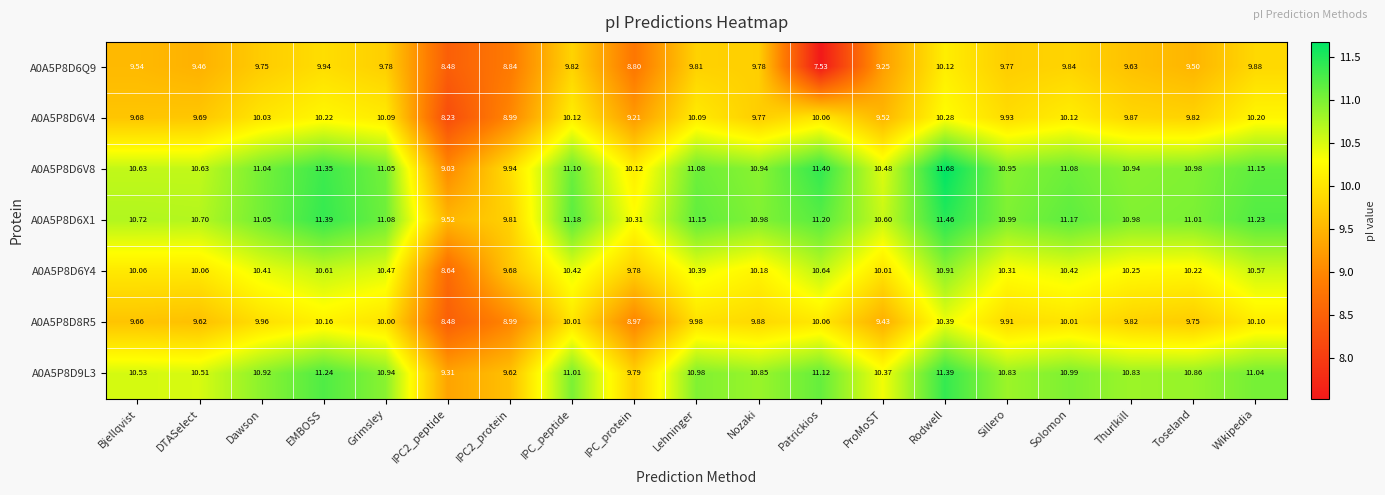

List the series in order of their peak value, highest first.

A0A5P8D6V8, A0A5P8D6X1, A0A5P8D9L3, A0A5P8D6Y4, A0A5P8D8R5, A0A5P8D6V4, A0A5P8D6Q9